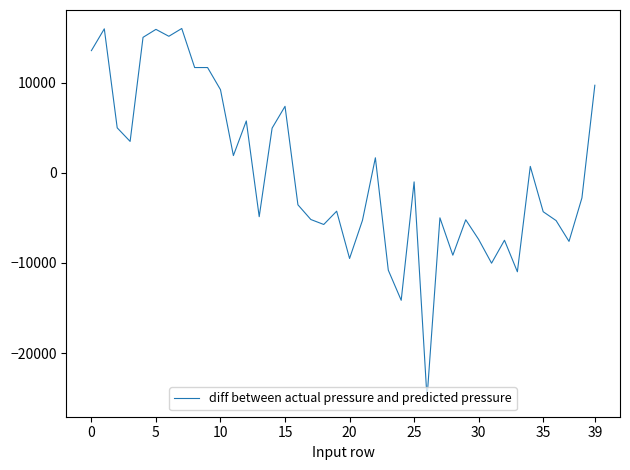

What is the difference between the maximum and minimum values?

40996.9